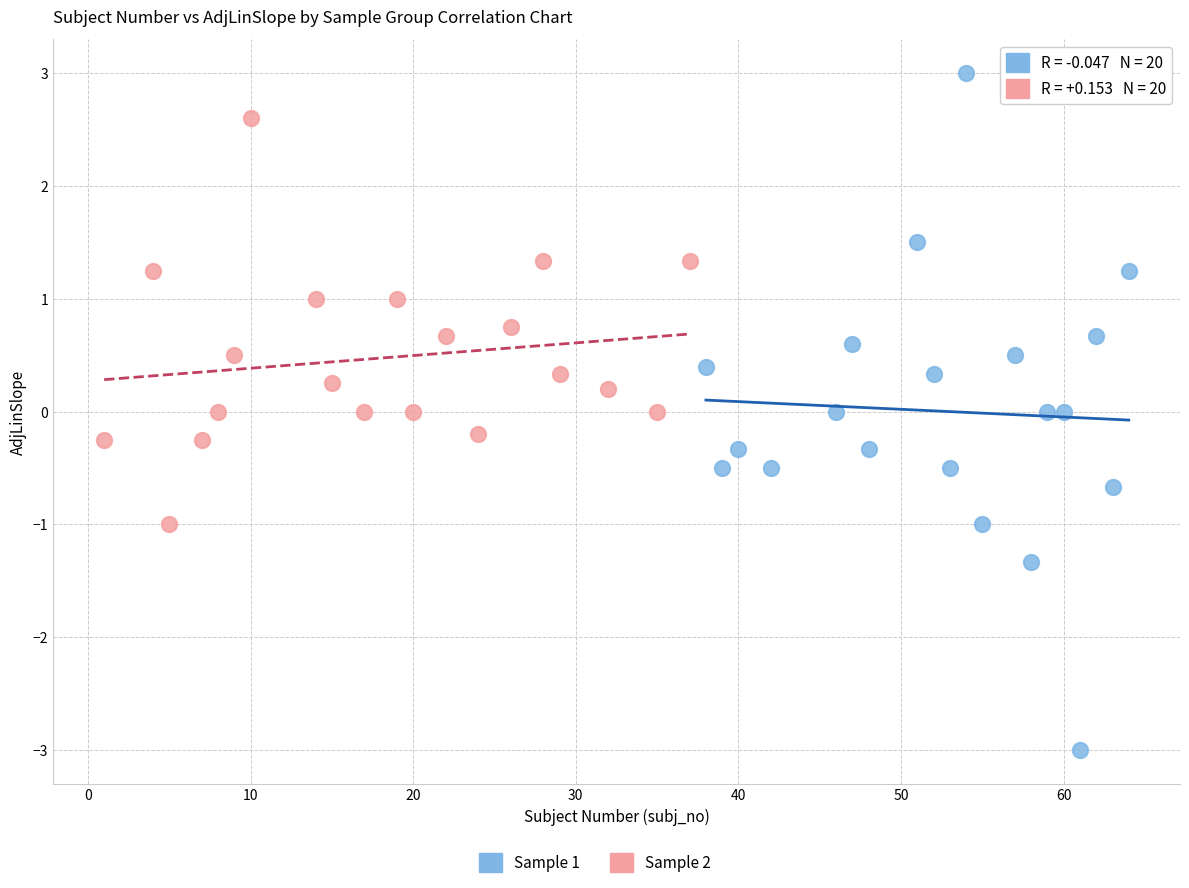

Which series reaches the minimum Y coordinate?

Sample 1